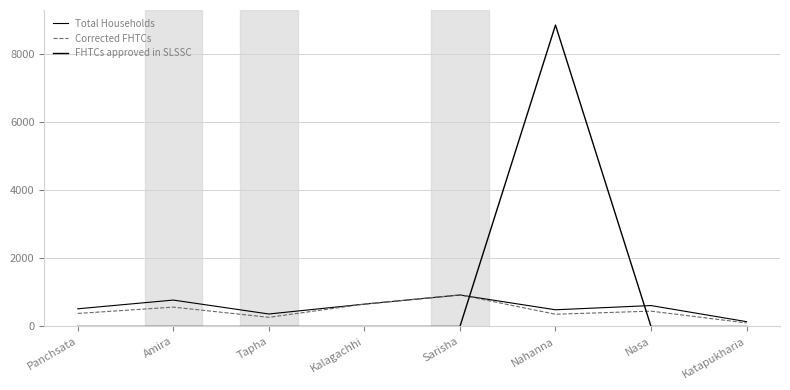

Does the chart display data point markers on the line(s)?

No